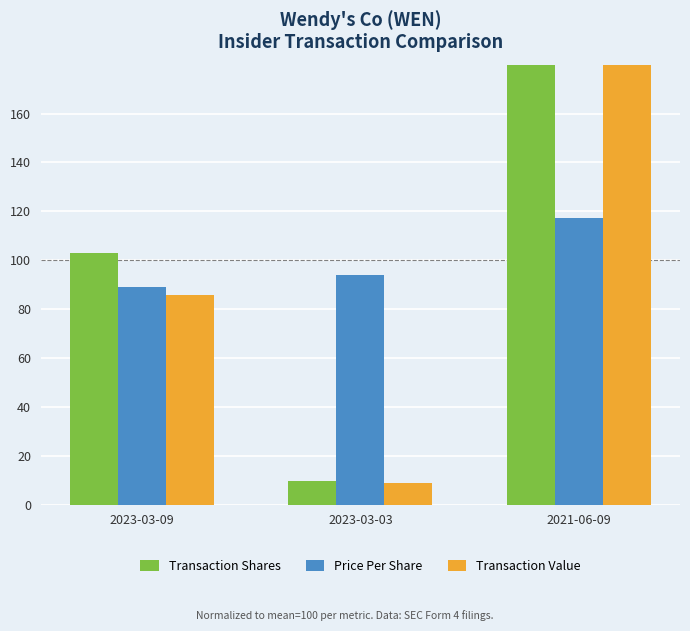

At which label does Price Per Share reach its minimum?

2023-03-09